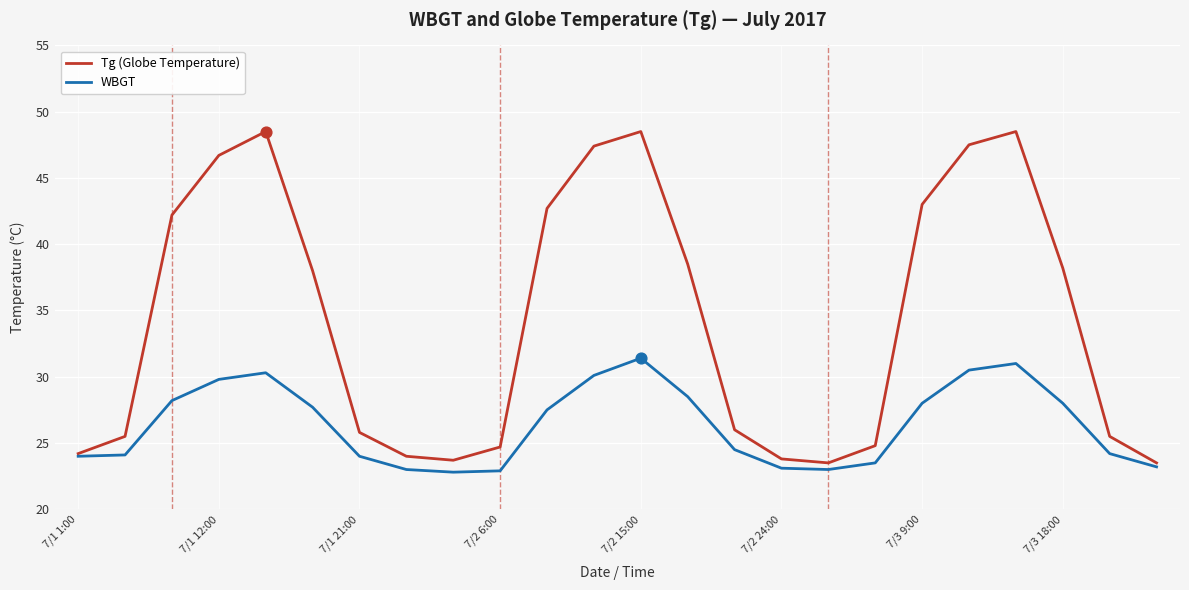

At how many categories does at least one series exceed 42?

9